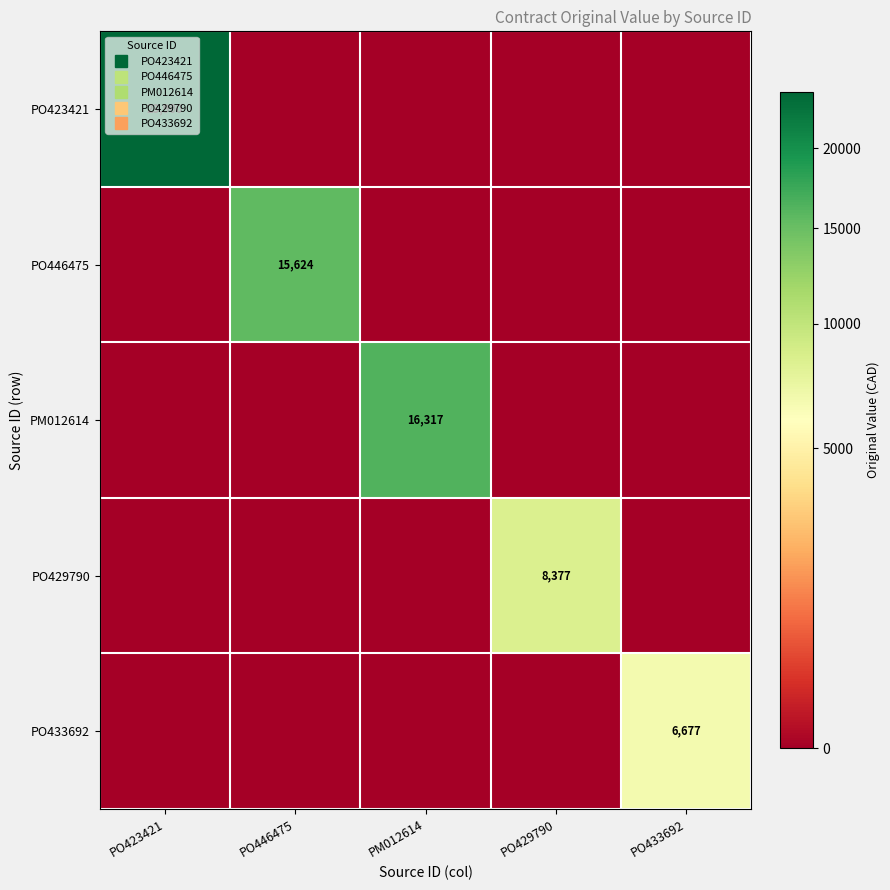

At which category does the chart reach its peak across all series?

PO423421